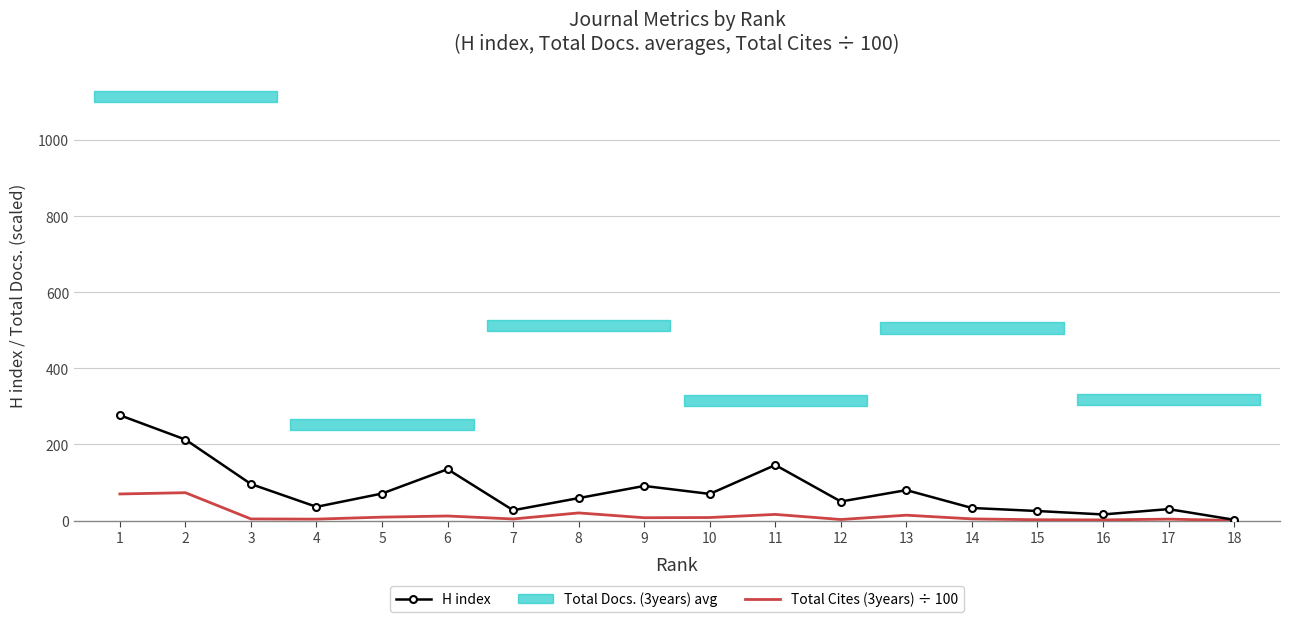

At 4, list the series in order from largest to smallest.

H index, Total Cites (3years) ÷ 100